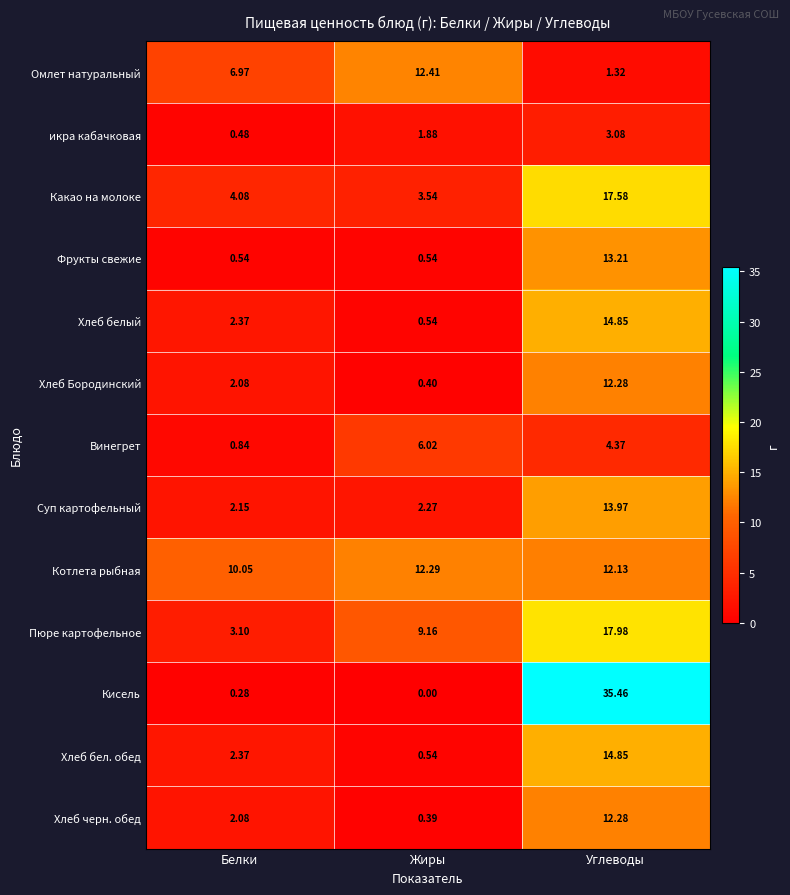

Between Белки and Углеводы, which series saw the biggest shift?

Кисель